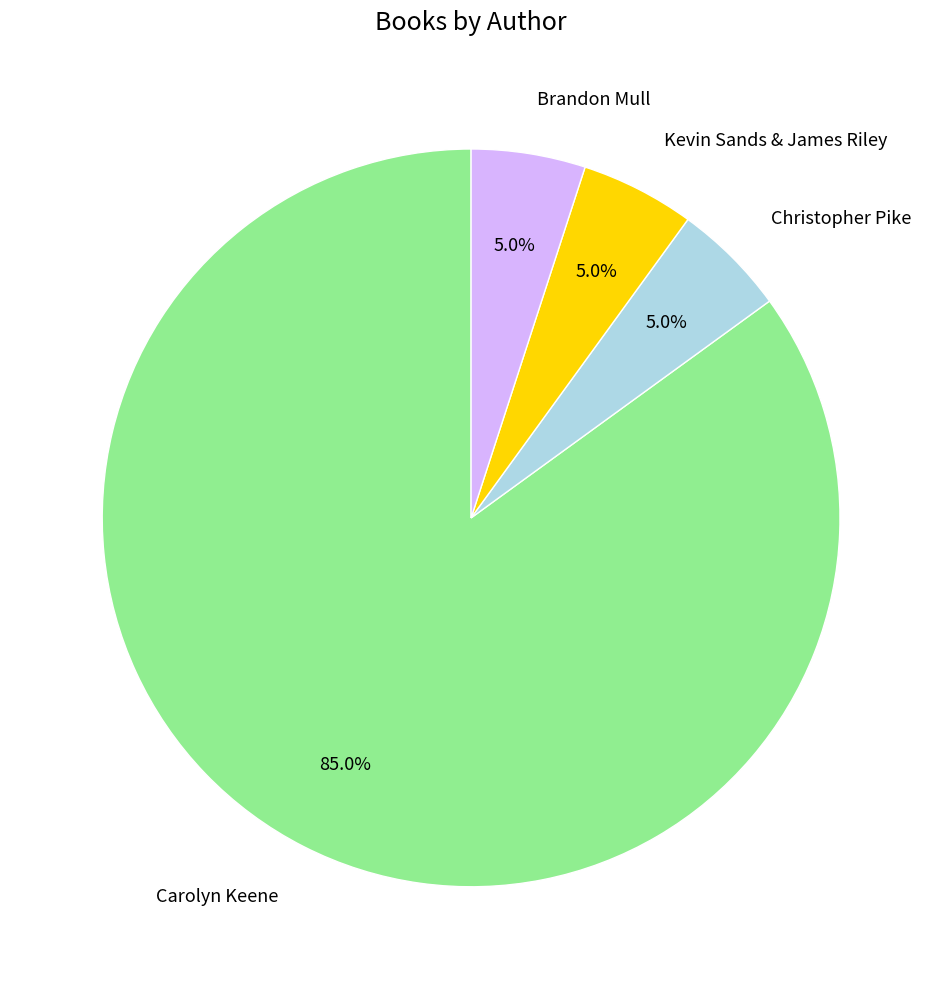

To the nearest percent, what is the difference between the Carolyn Keene and Christopher Pike slice percentages?

80%